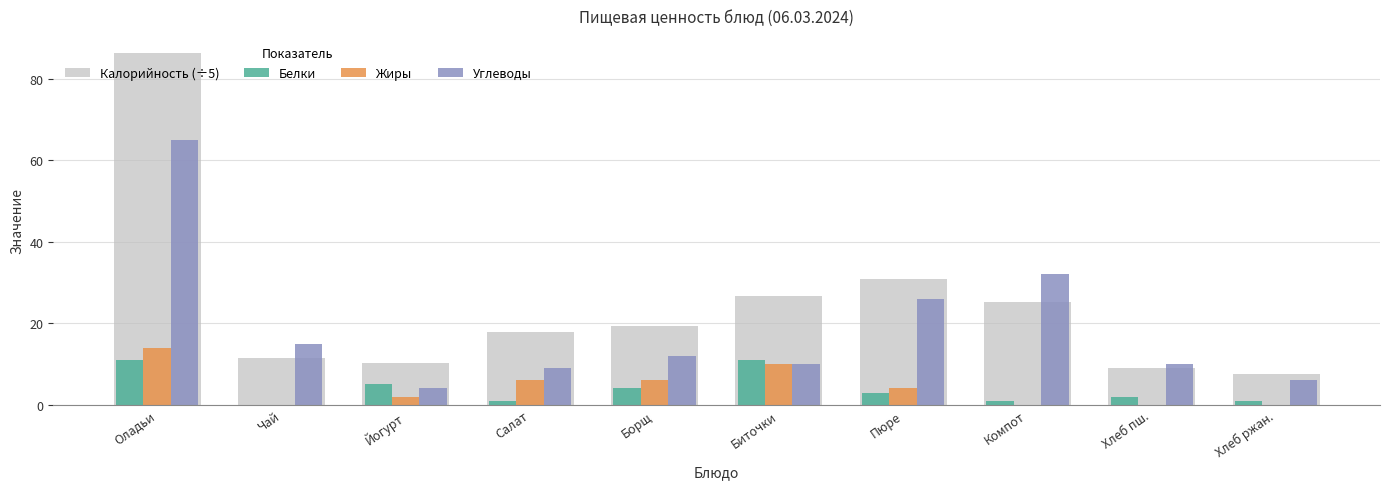

Reading left to right, list all the values displayed in this chart.

Калорийность (÷5): 86.2	11.4	10.2	17.8	19.2	26.6	30.8	25.2	9.0	7.6
Белки: 11.0	0.0	5.0	1.0	4.0	11.0	3.0	1.0	2.0	1.0
Жиры: 14.0	0.0	2.0	6.0	6.0	10.0	4.0	0.0	0.0	0.0
Углеводы: 65.0	15.0	4.0	9.0	12.0	10.0	26.0	32.0	10.0	6.0